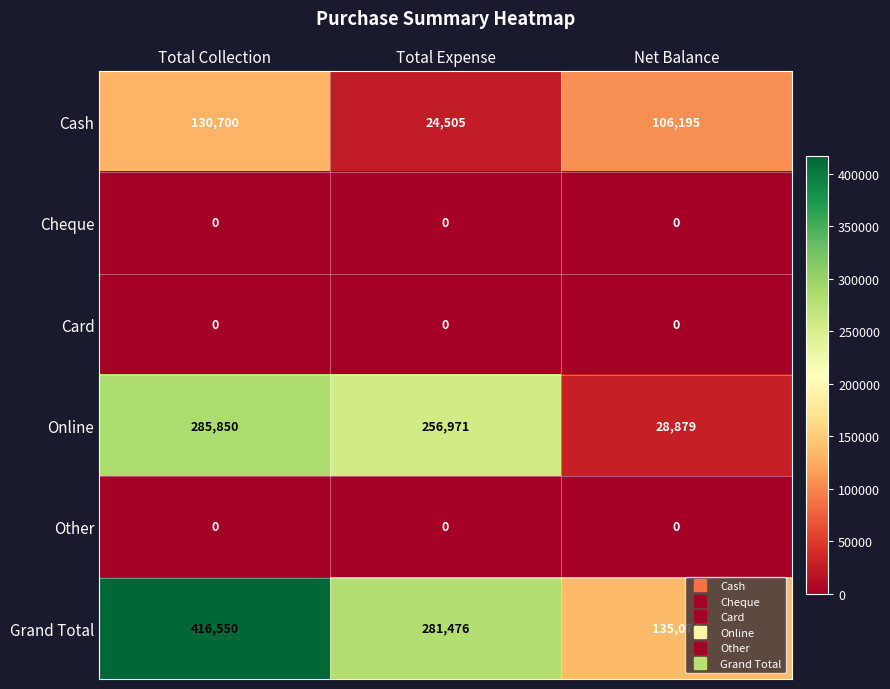

What is the total value across all series at Total Expense?

562952